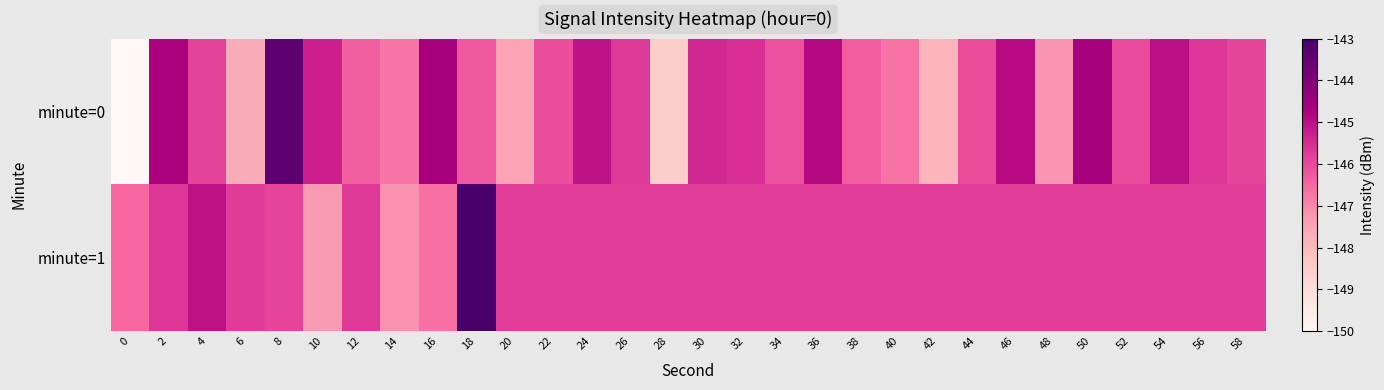

Rank the series at 28 from lowest to highest value.

minute=0, minute=1